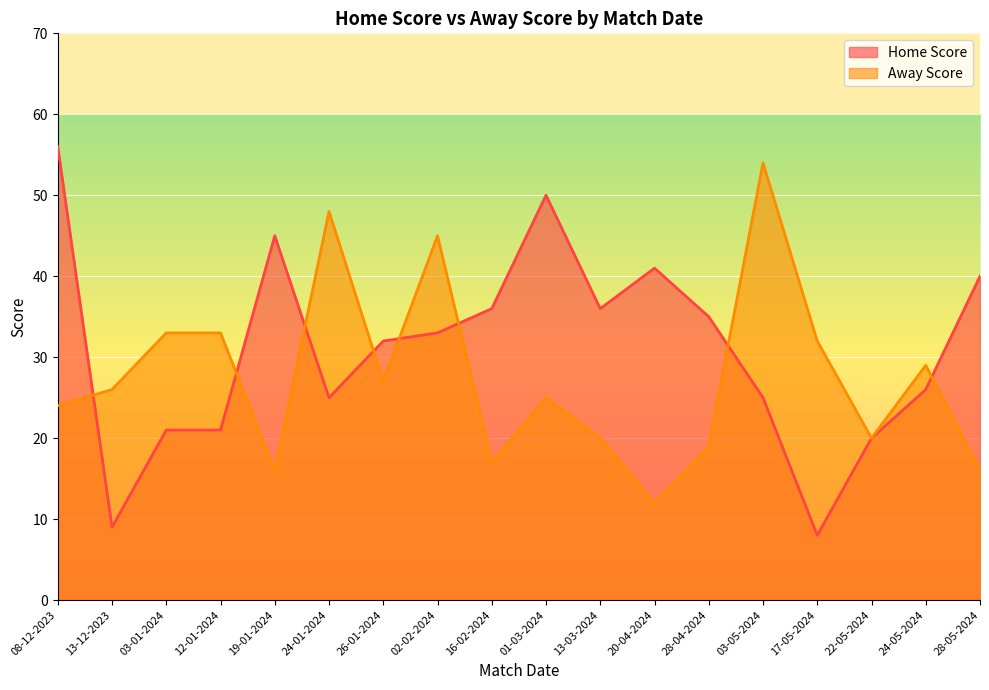

What is the value of the Away Score point at the 15th from the left?

32